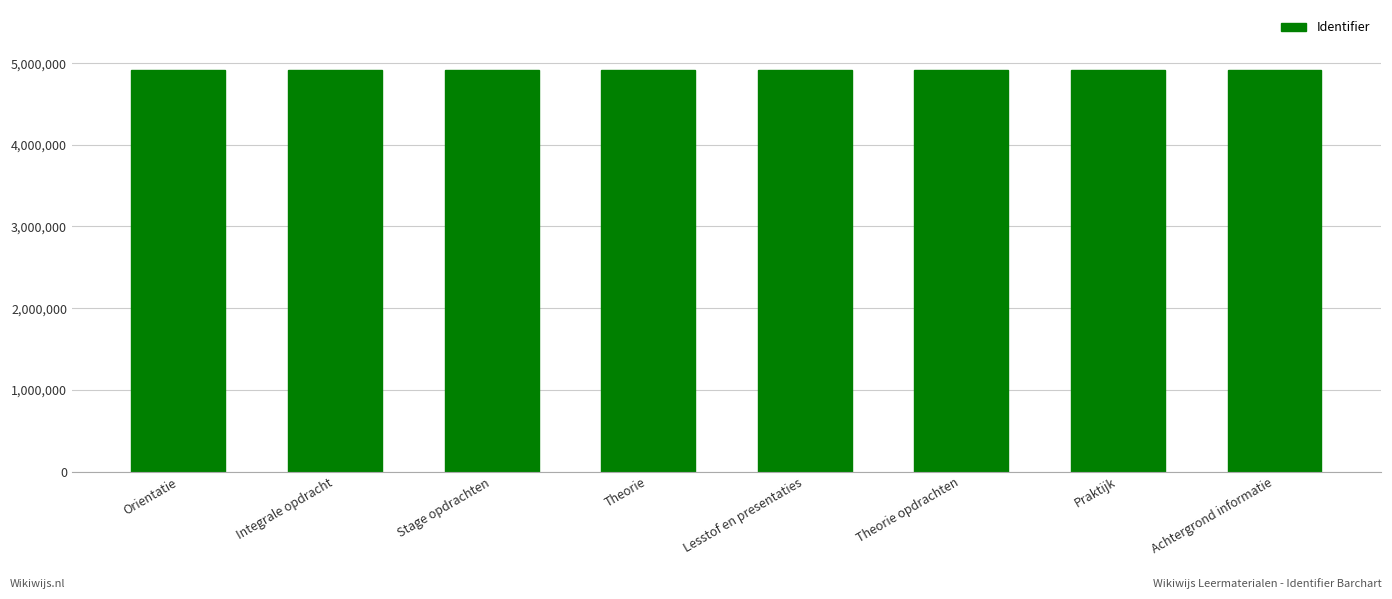

The value at Praktijk is 3281706. True or false?

False